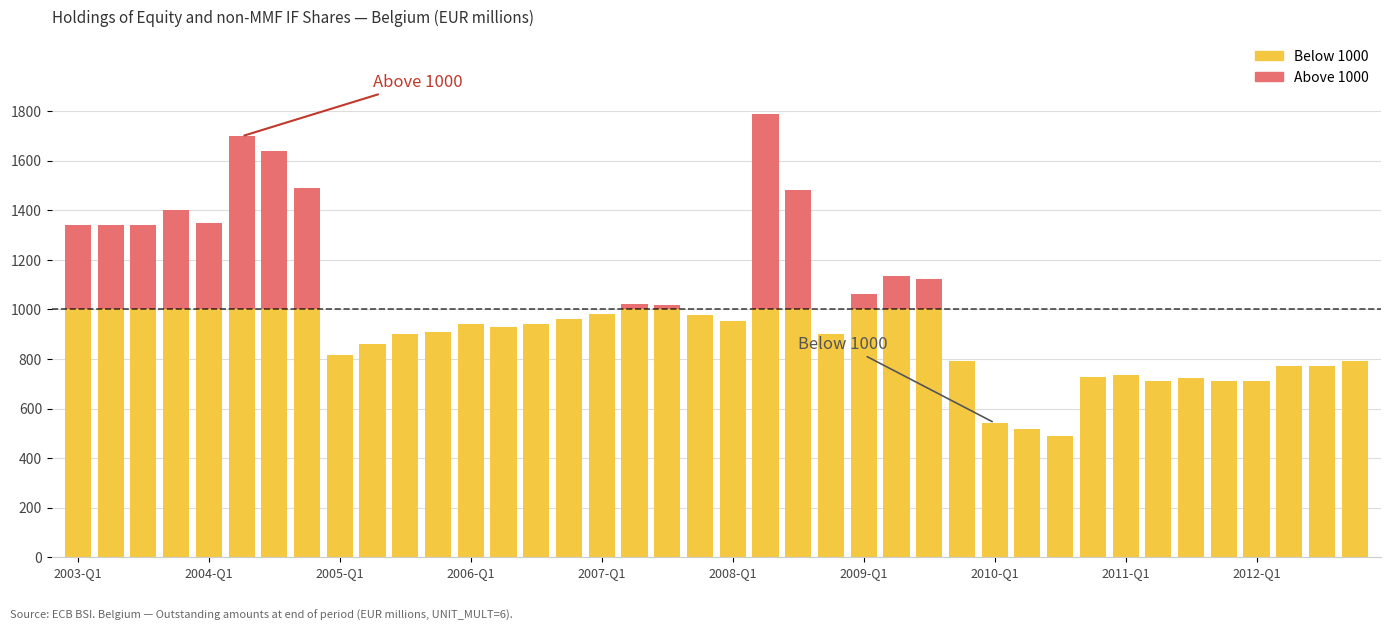

Which series has the widest spread of values?

Above 1000